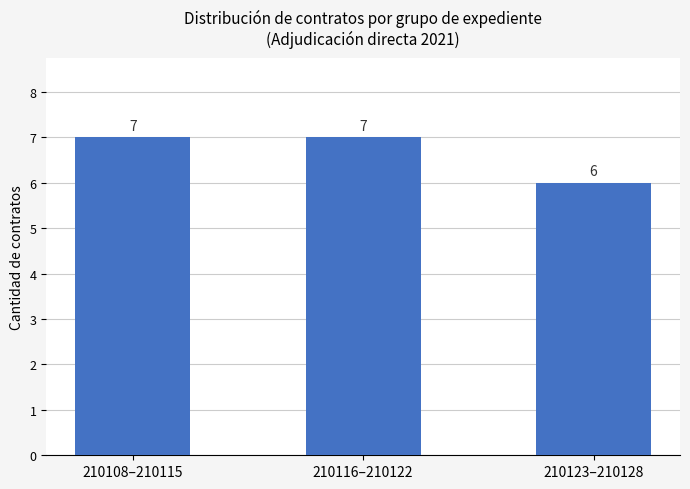

What position from the right is 210108–210115?

3